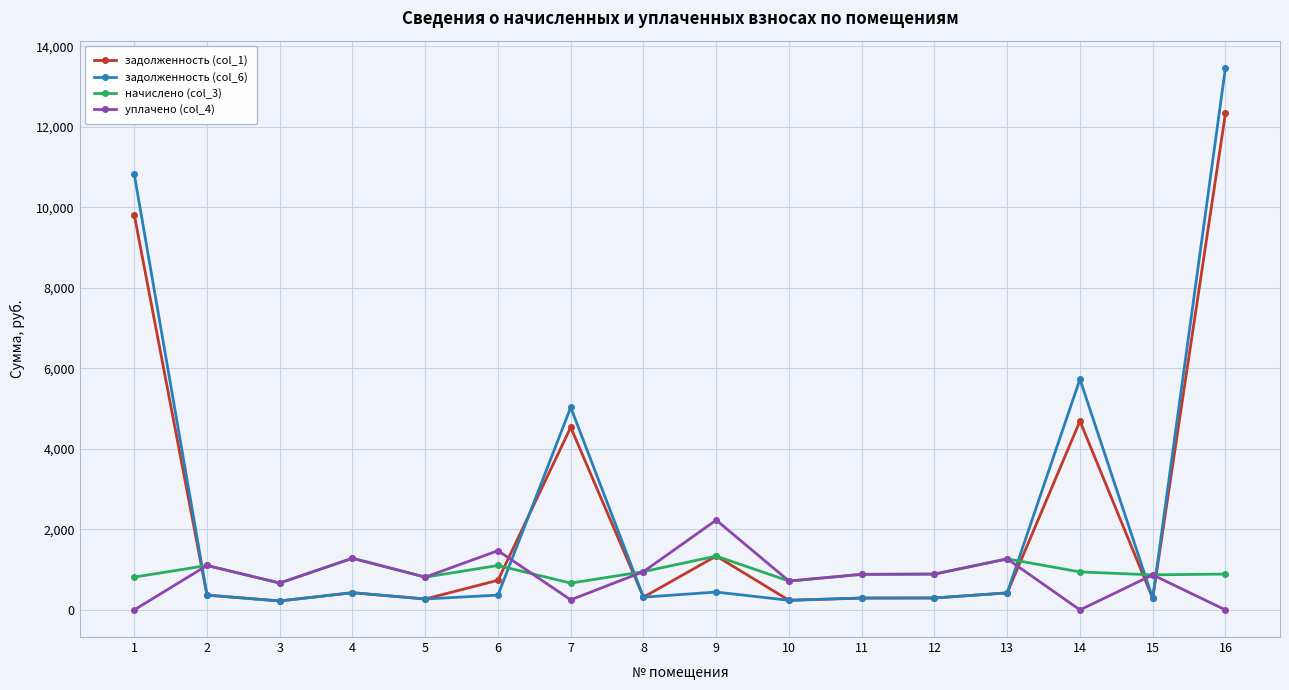

At which label is задолженность (col_1) closest to 6276?

14